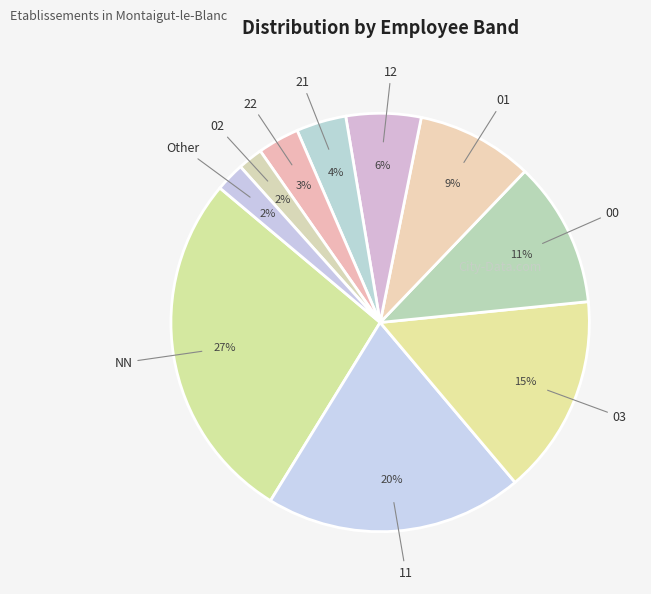

Rank the categories by value from highest to lowest.

NN, 11, 03, 00, 01, 12, 21, 22, Other, 02